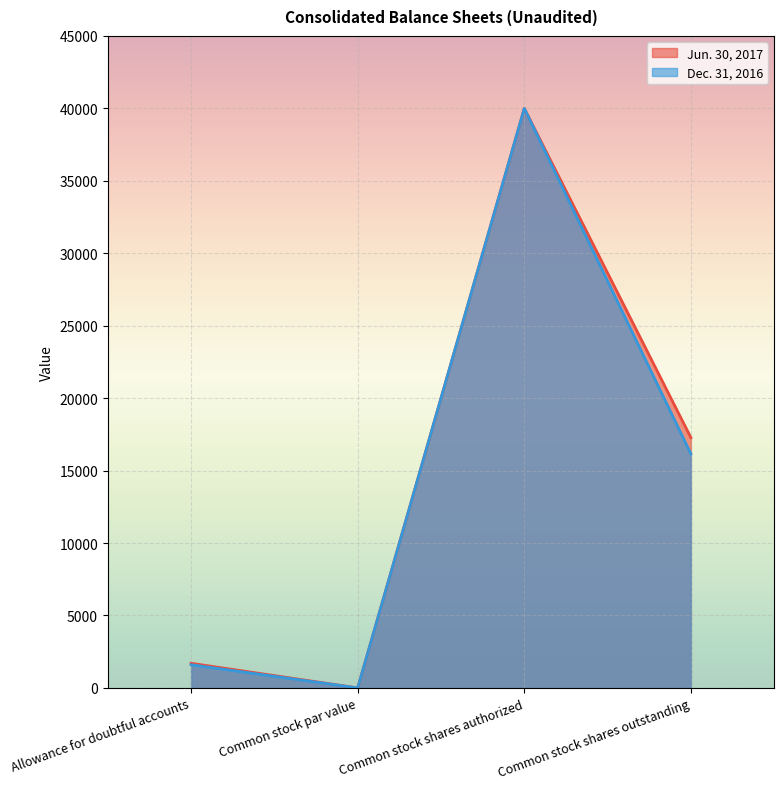

What are all the series names shown in the legend?

Jun. 30, 2017, Dec. 31, 2016